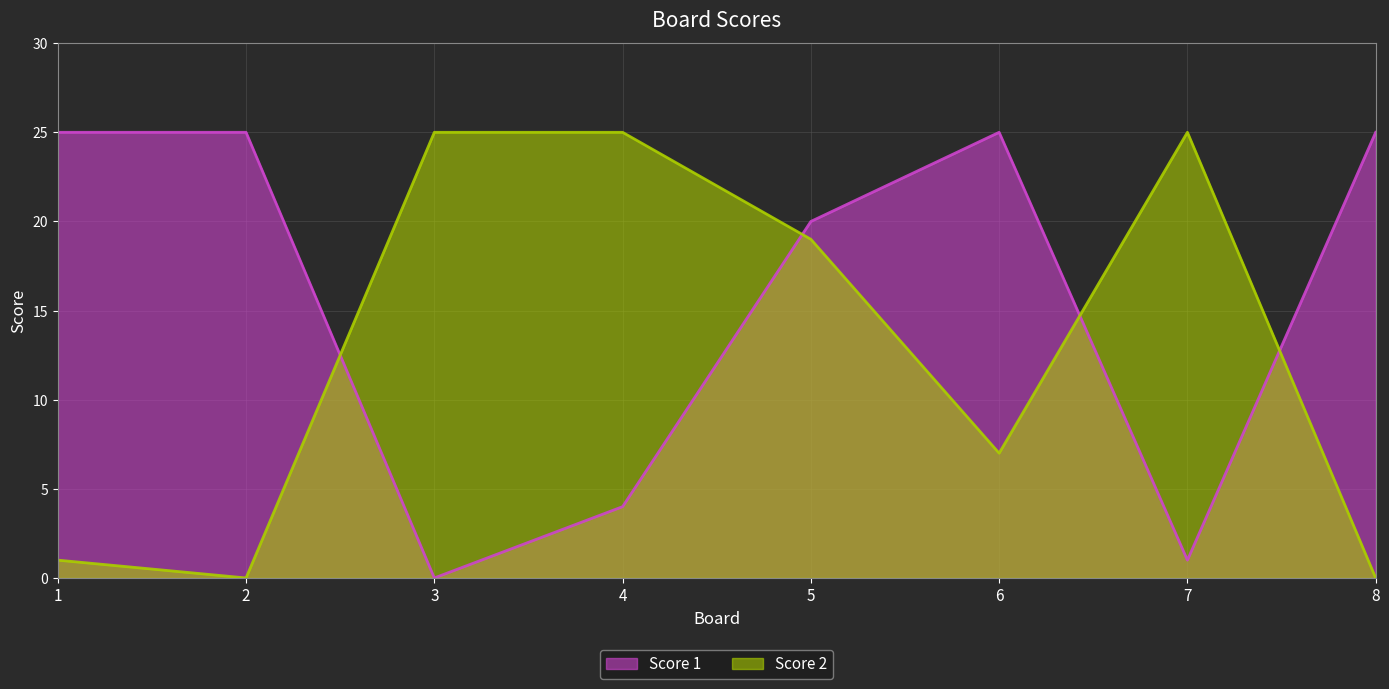

Where does the Score 2 series first go above 19?

3